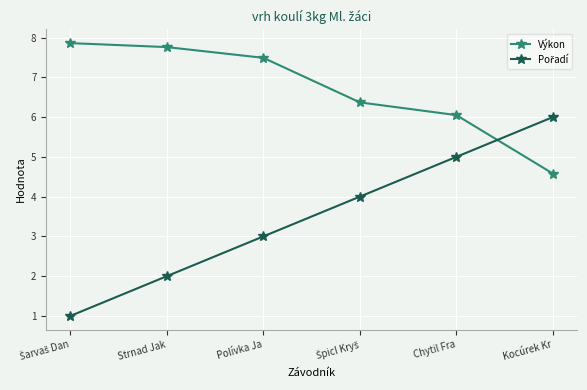

Which series has the largest total across all categories?

Výkon